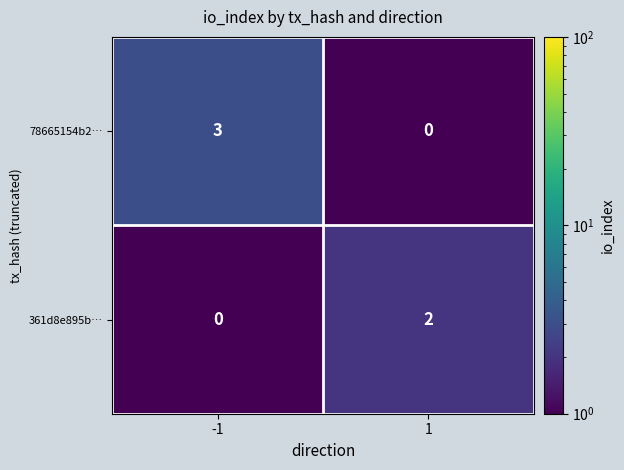

True or false: 361d8e895b… has a value of -1 at -1.

False